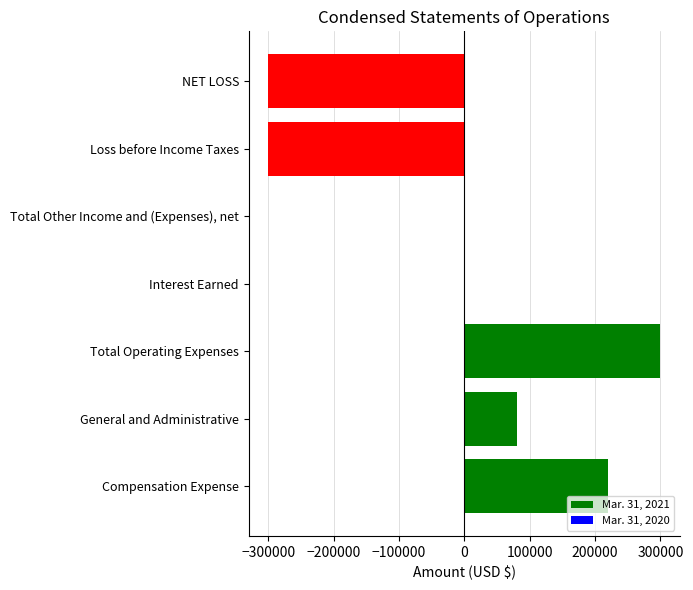

What is the greatest value displayed?

300078